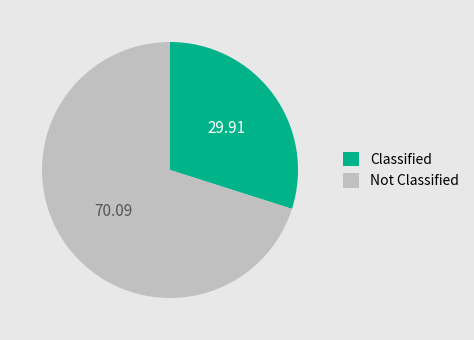

Which slice is the largest?

Not Classified